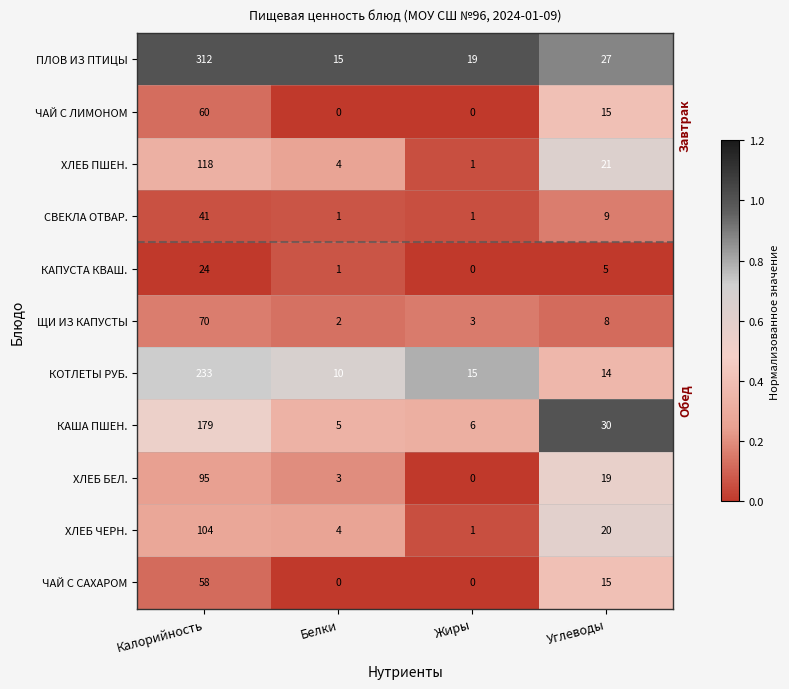

At how many categories does at least one series exceed 0?

4